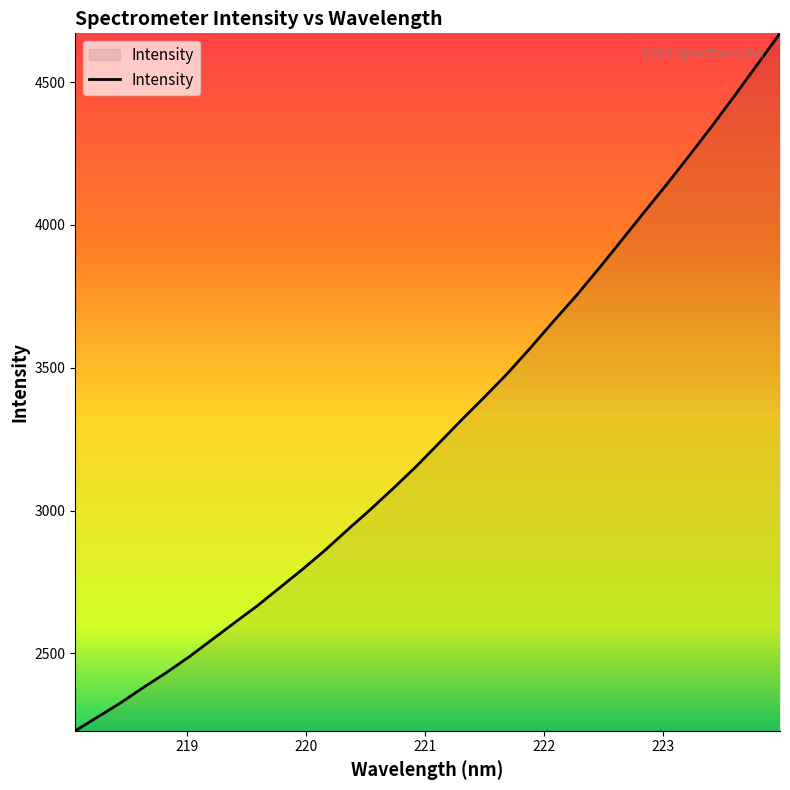

How many lines are shown in the chart?

1